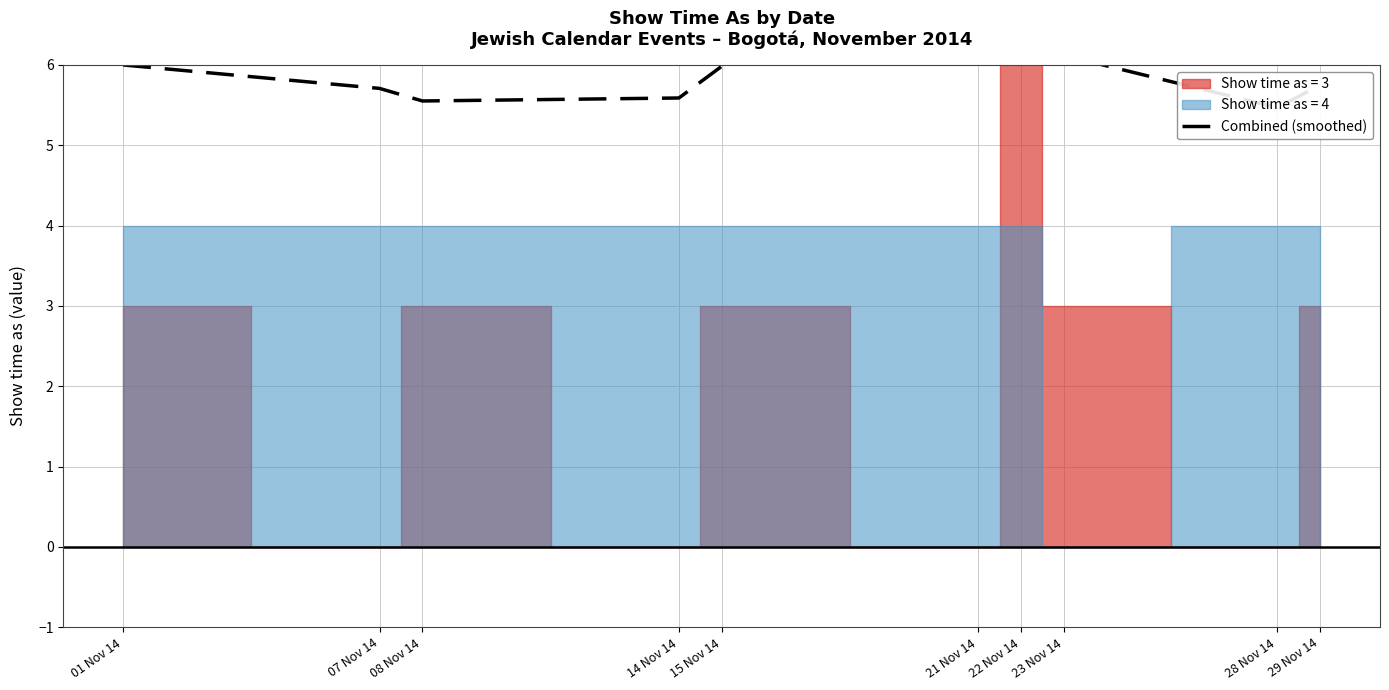

What is the greatest value displayed?

7.1